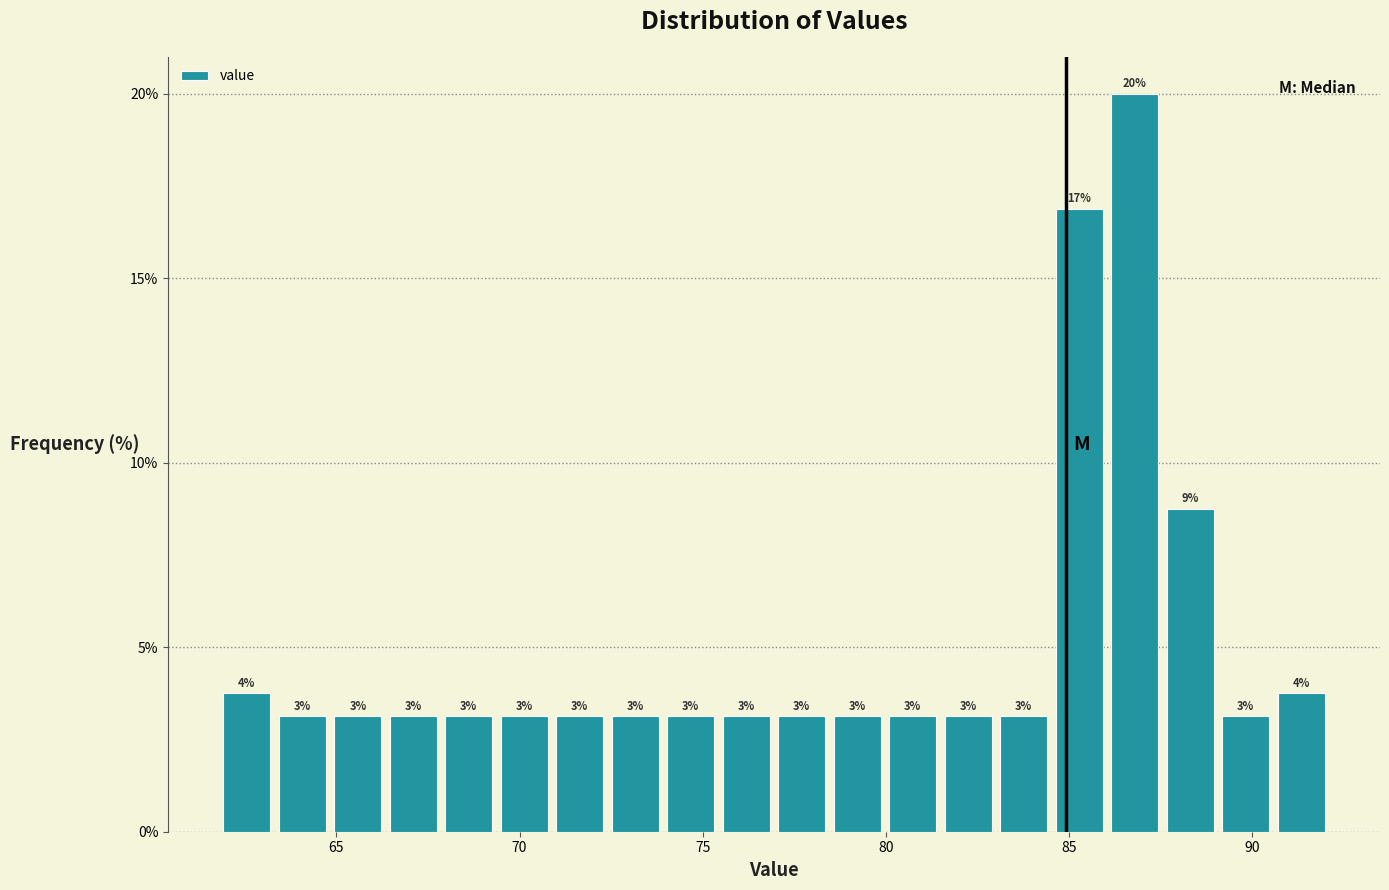

Around what value on the x-axis is the tallest bar? Give the approximate position of its centre, as read against the axis.

87.0